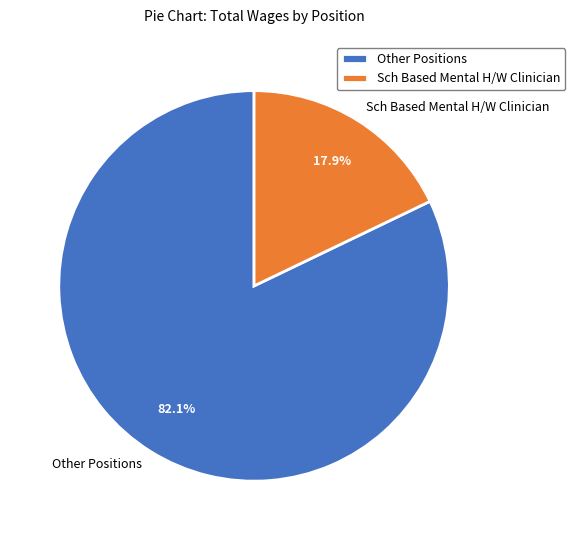

Is there any slice that represents more than half of the pie?

Yes